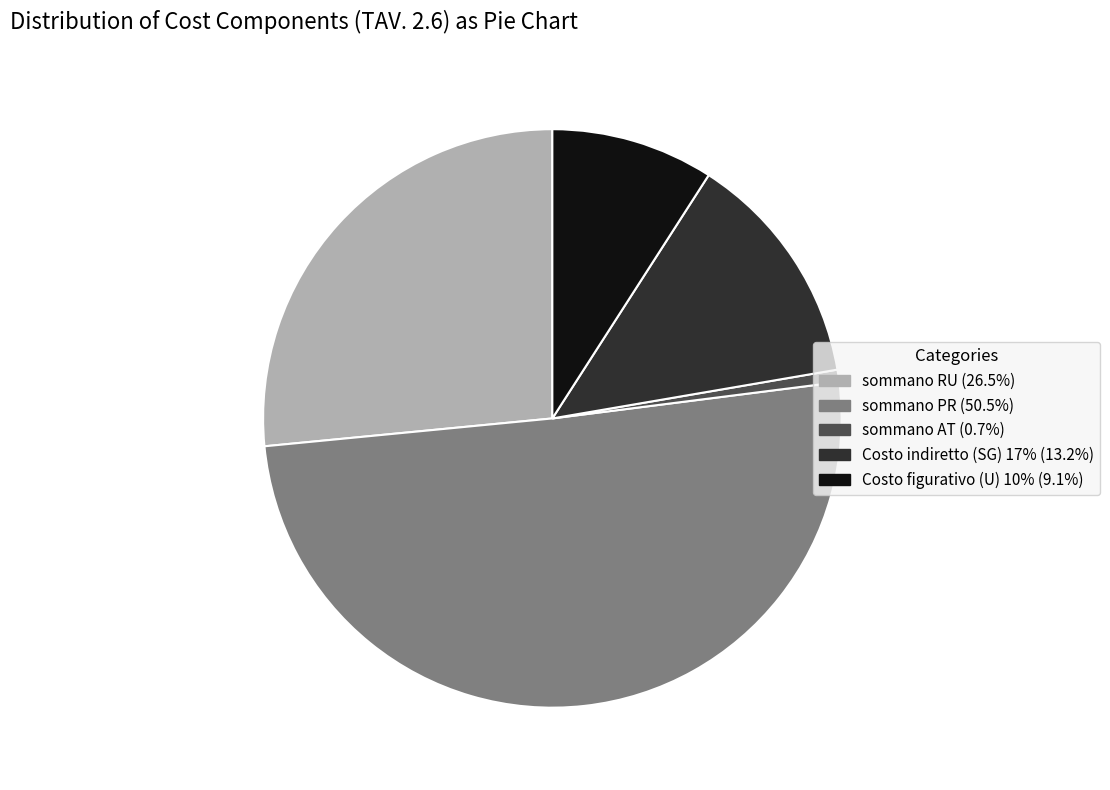

Which has a higher value, sommano PR or Costo figurativo (U) 10%?

sommano PR